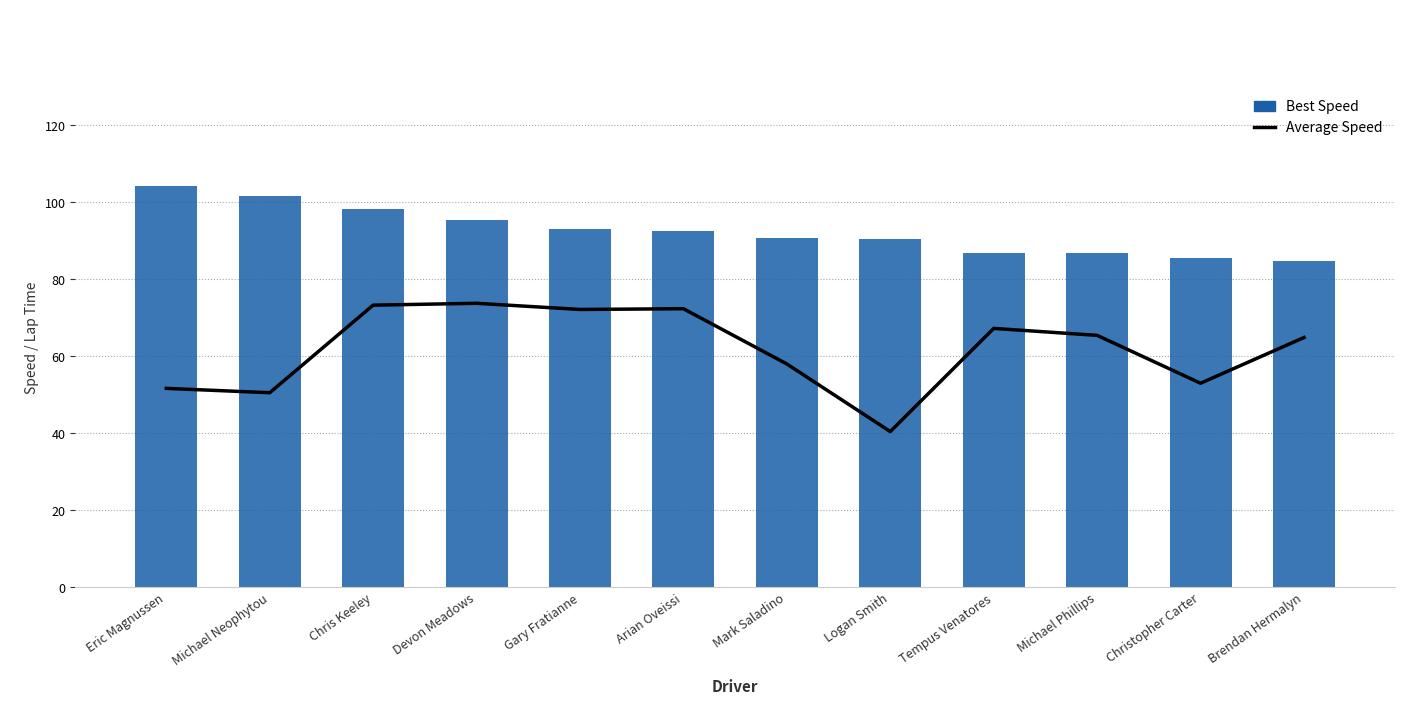

Between Eric Magnussen and Michael Phillips, which series saw the biggest shift?

Best Speed